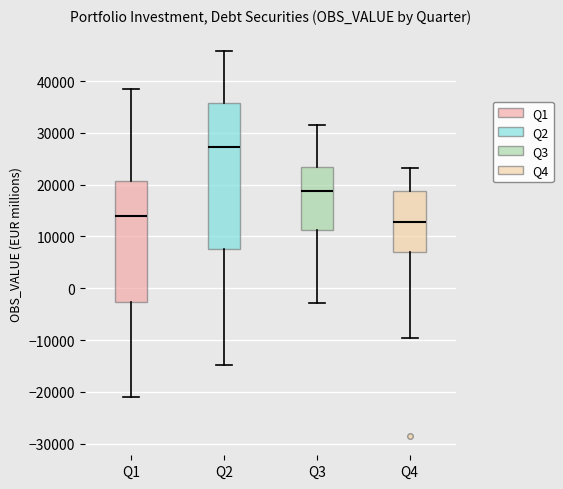

Where does the upper whisker of the box for Q3 end on the y-axis? The values are not printed on the chart, so give them approximately, as read against the axis.

32000